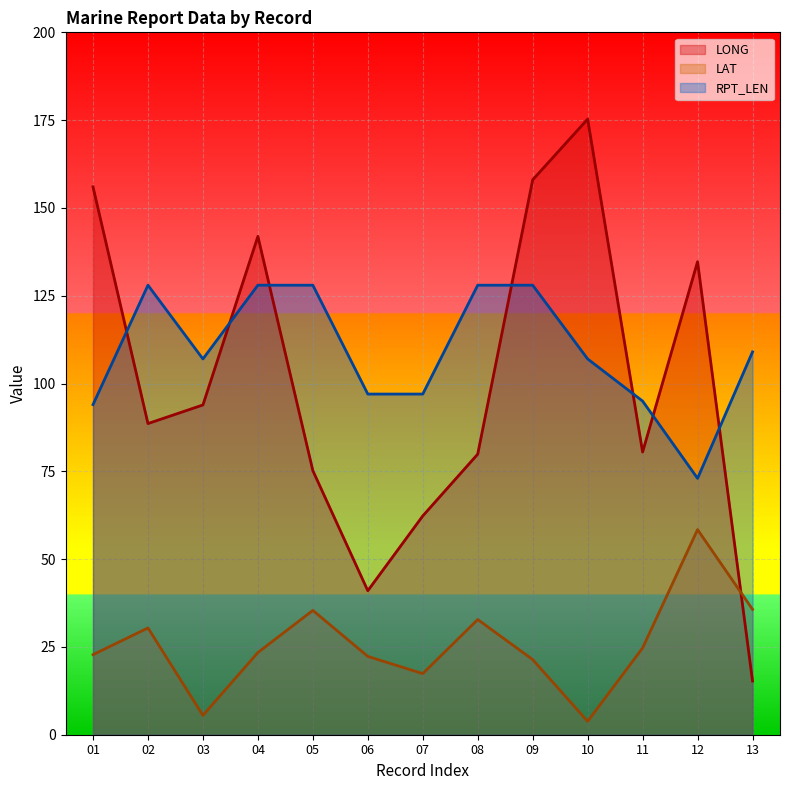

Which category has the highest value in the LAT series?

12